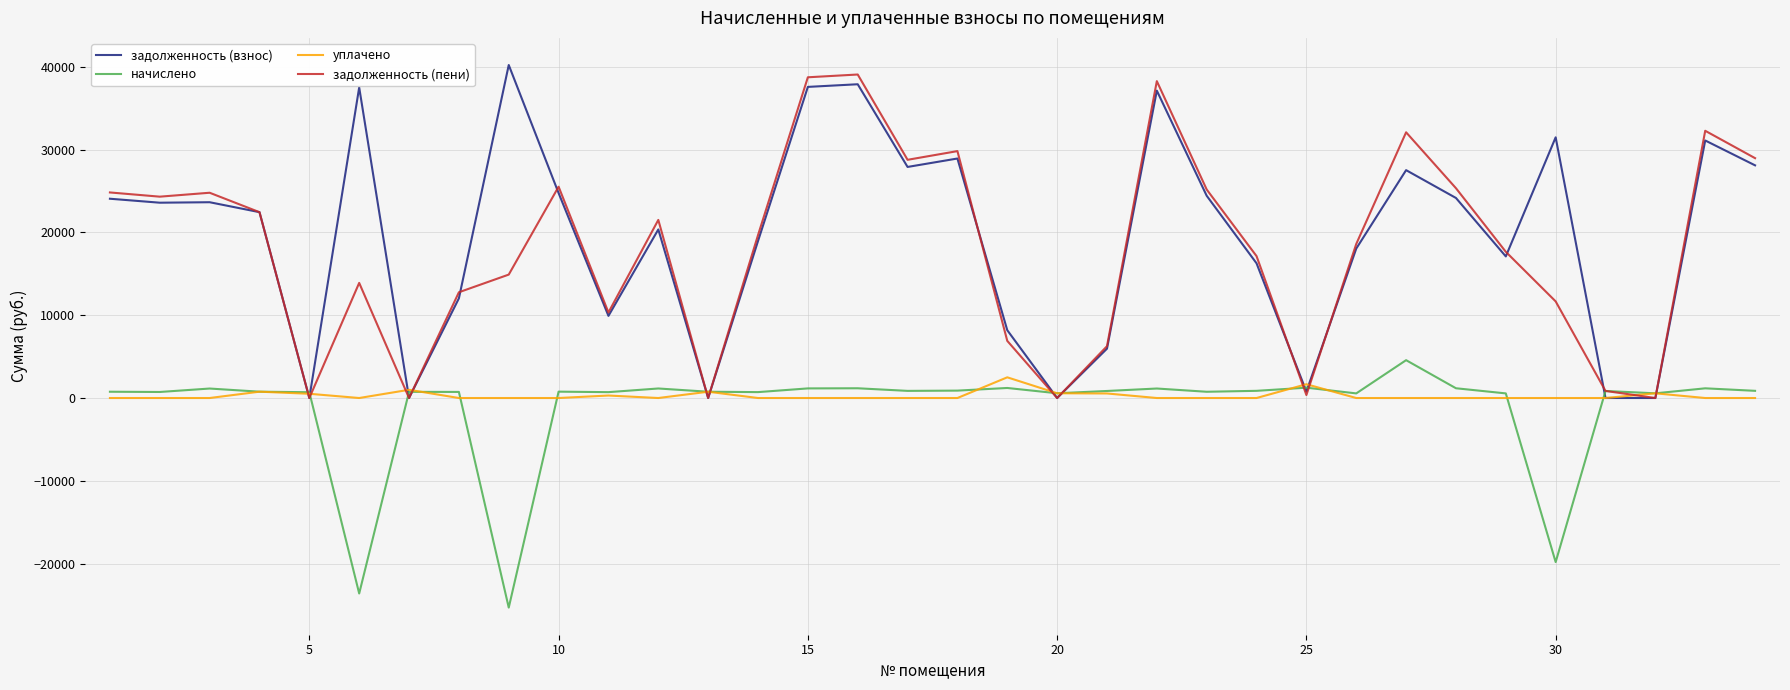

Does the chart display data point markers on the line(s)?

No